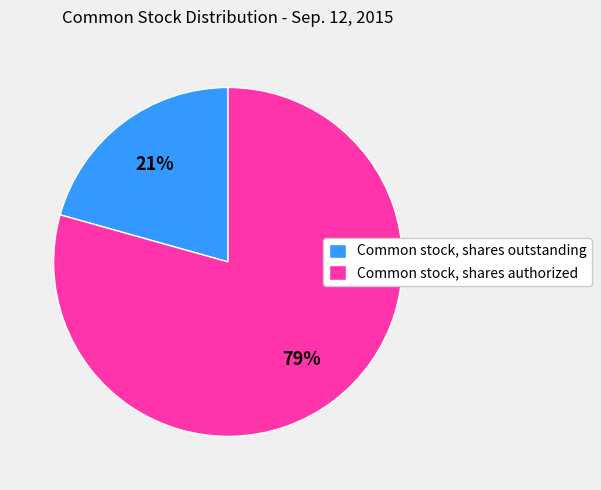

Approximately how many times larger is the value at Common stock, shares authorized compared to Common stock, shares outstanding?

3.8